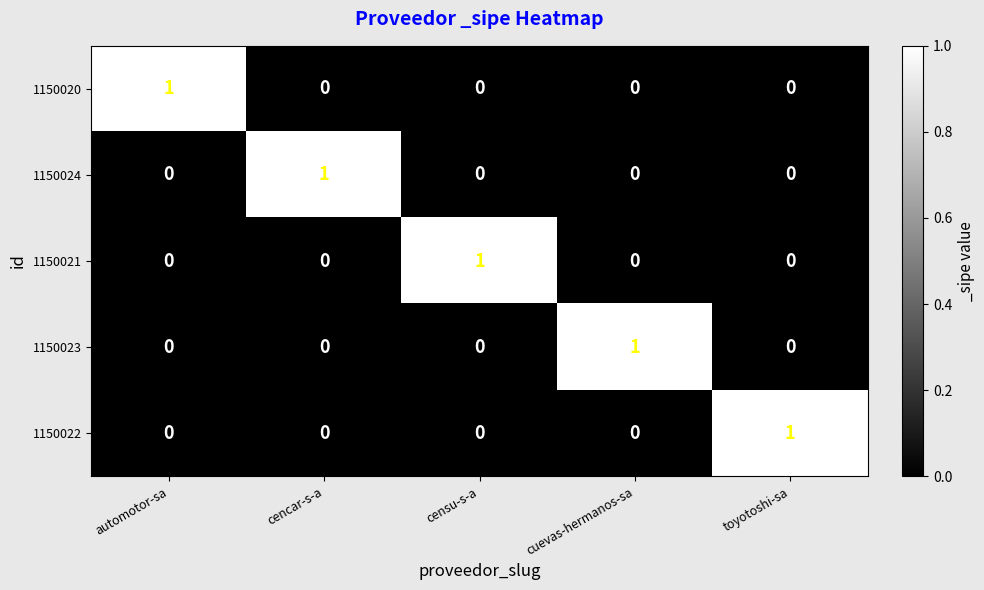

The 1150020 series shows 0 at cencar-s-a. True or false?

True